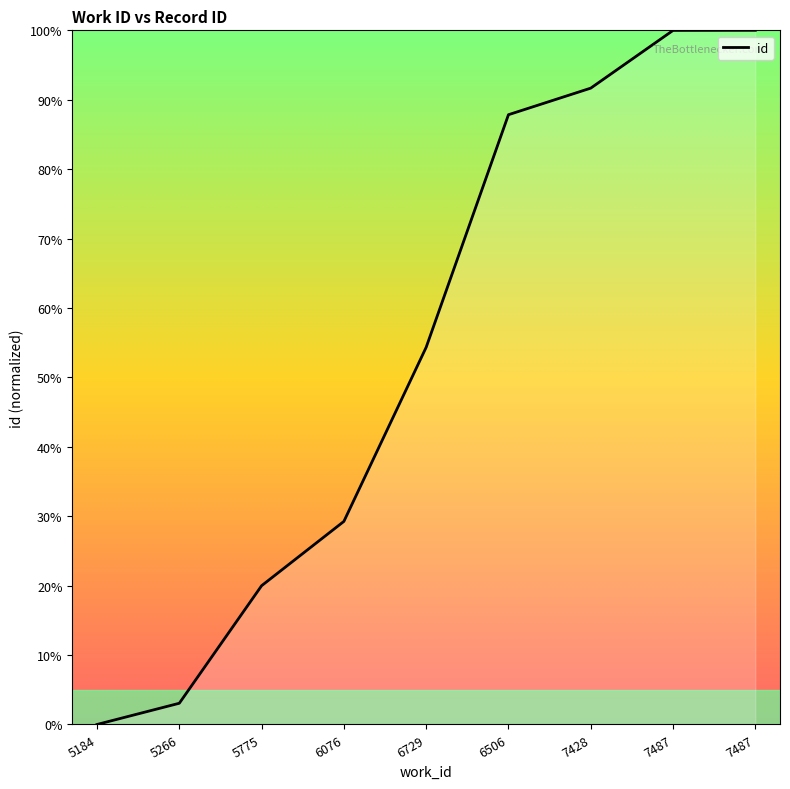

Which category has the lowest value across all series?

5184